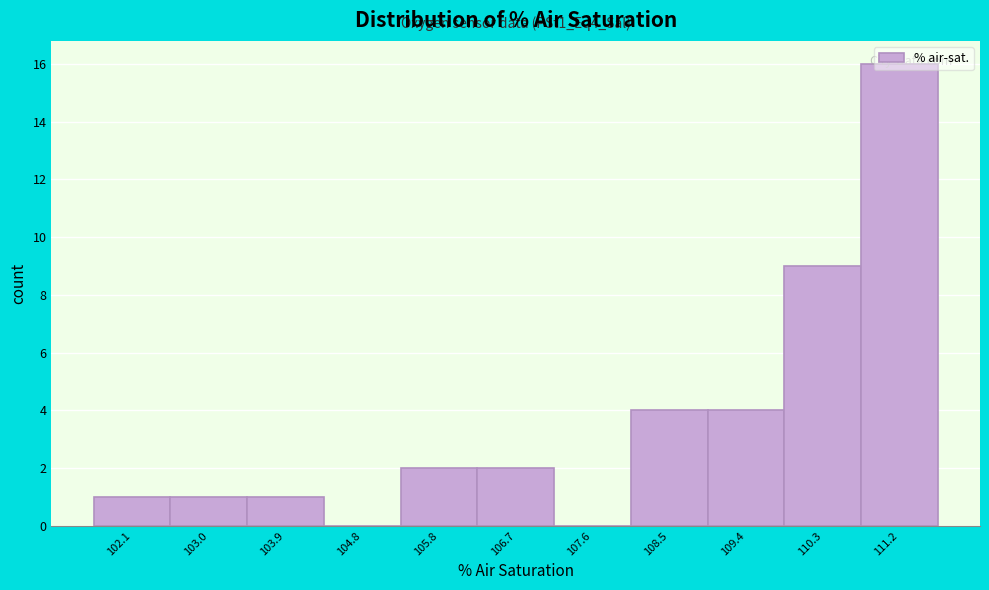

At which label is the value closest to 8?

110.3